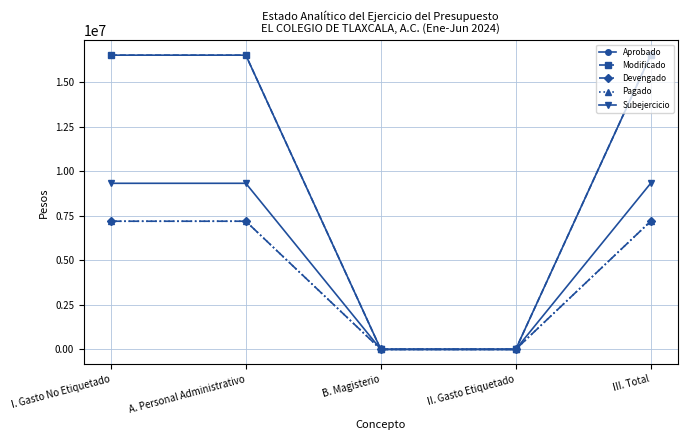

Between A. Personal Administrativo and II. Gasto Etiquetado, which series saw the biggest shift?

Aprobado